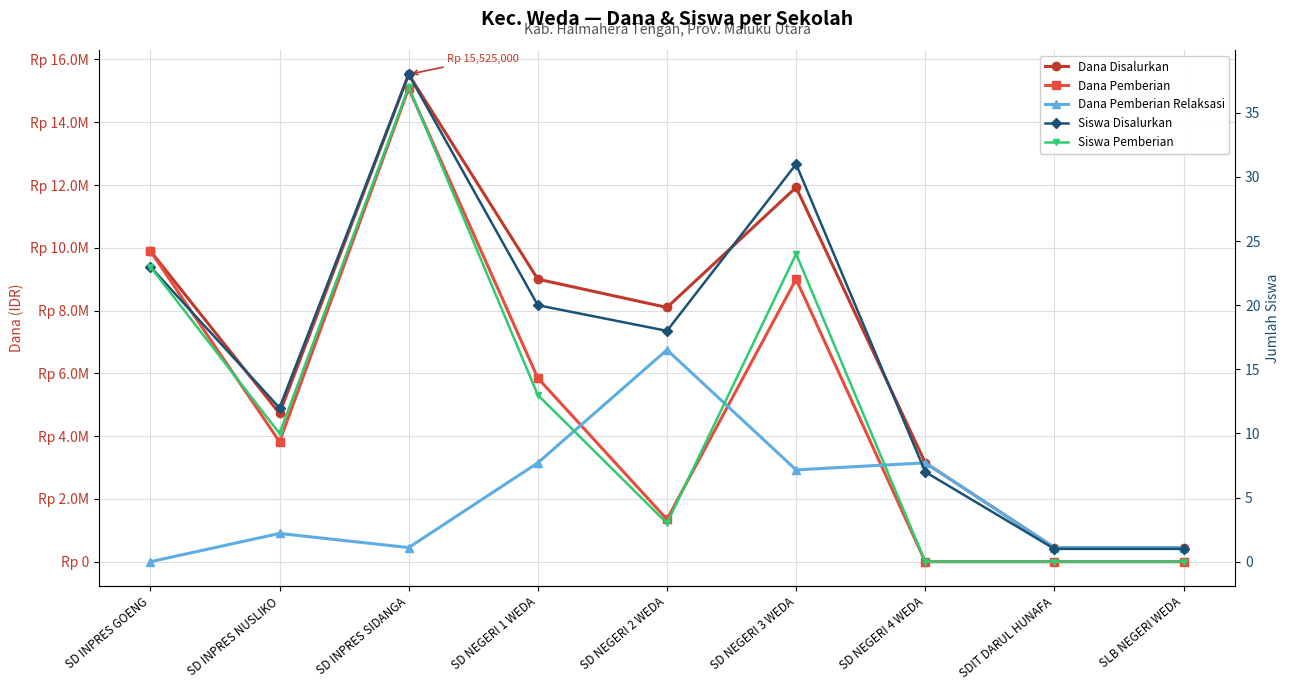

What is the label of the 5th point from the right?

SD NEGERI 2 WEDA